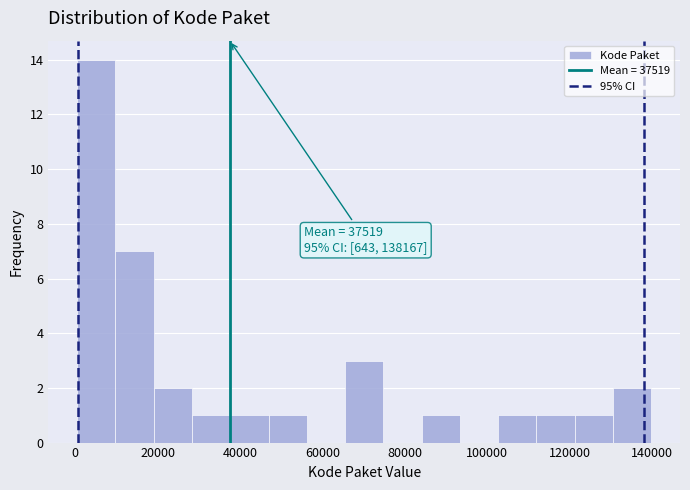

Over which range of the x-axis is the bar tallest?

0 to 10000